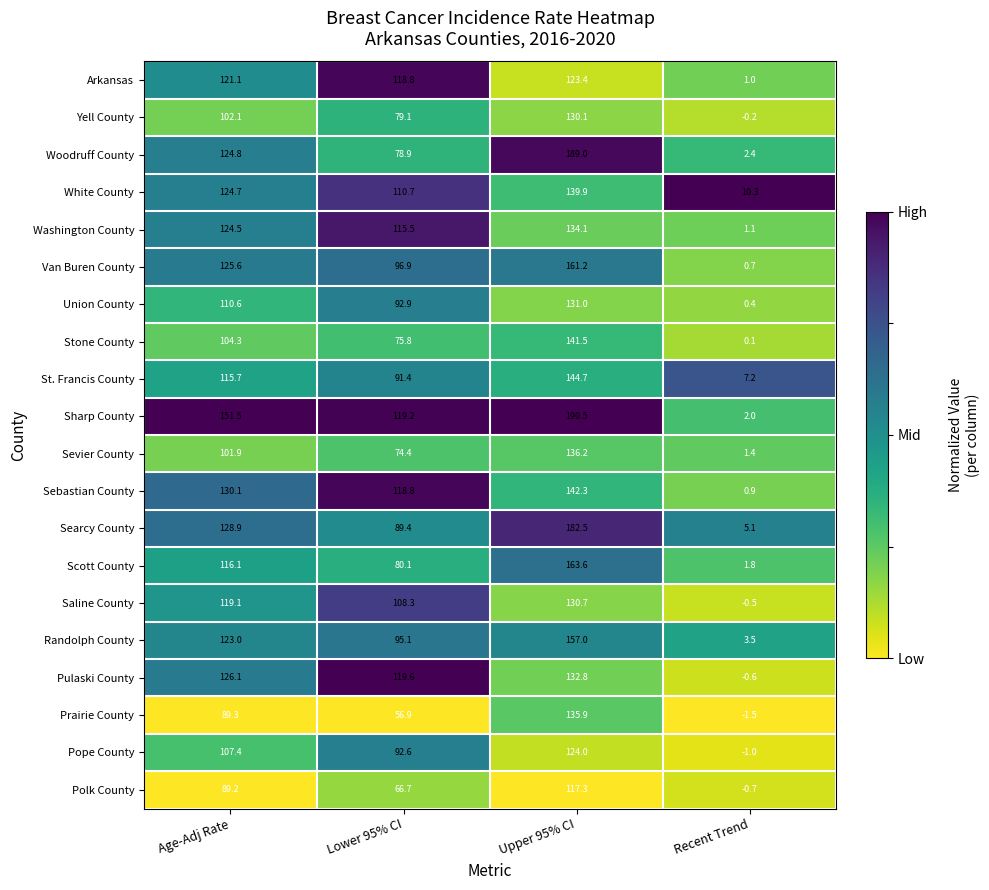

What is the difference between the maximum and second lowest values in the Woodruff County series?

110.1